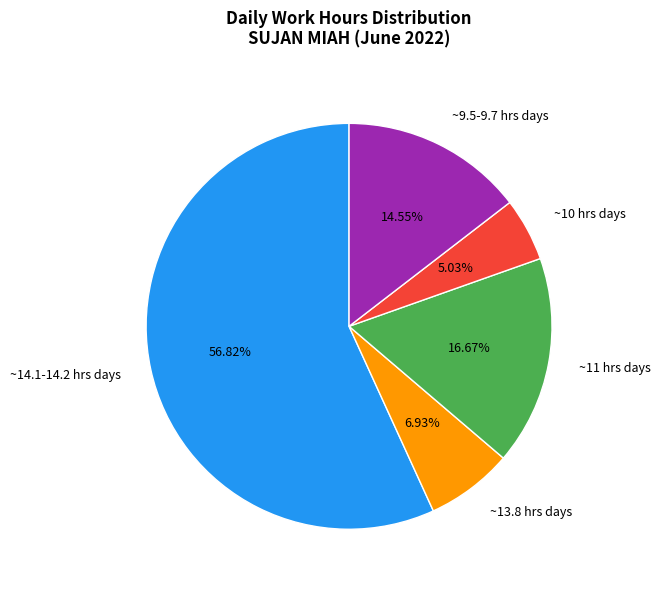

How many segments does this pie chart have?

5